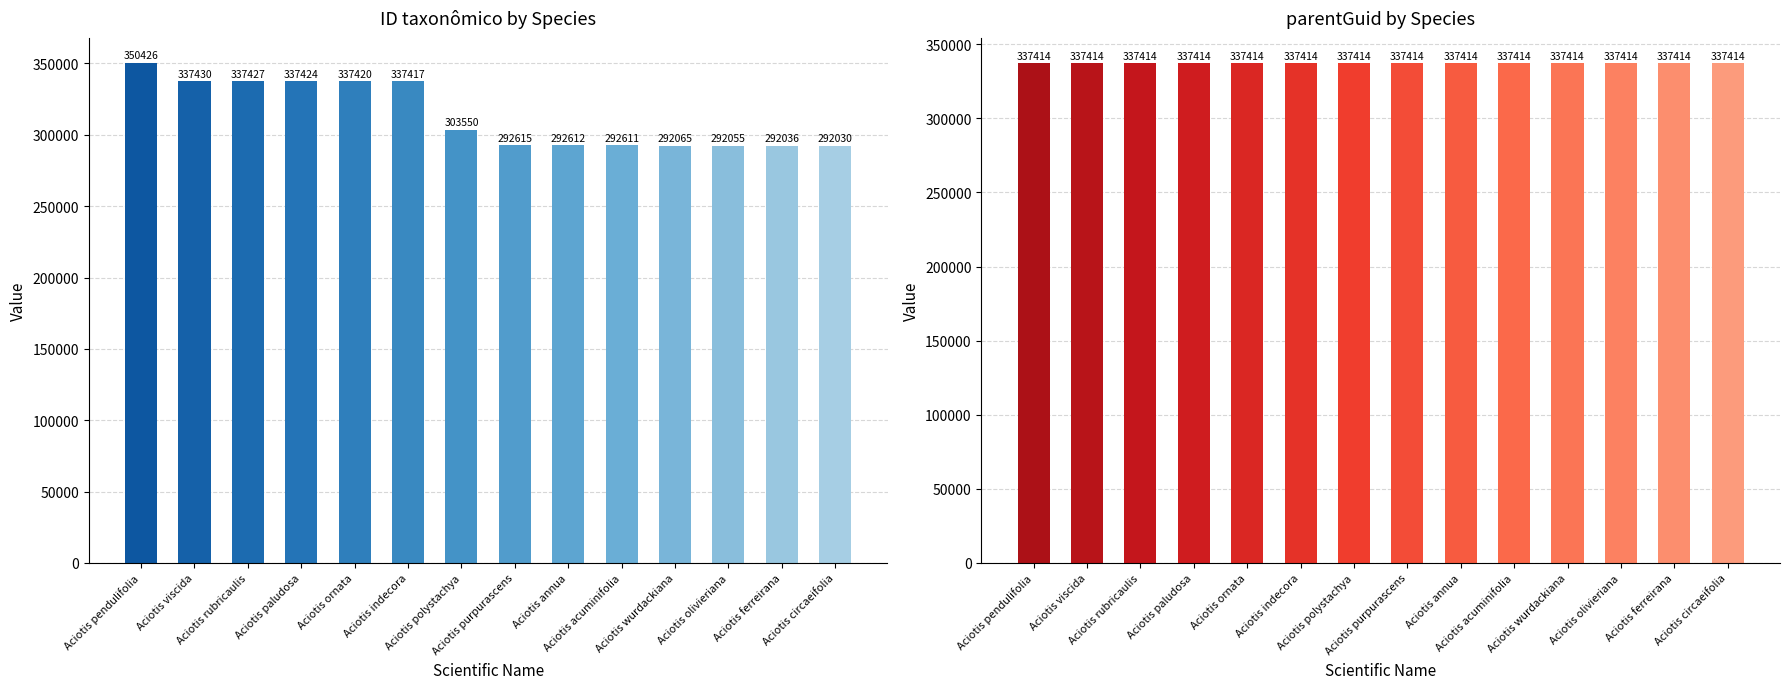

Between Aciotis acuminifolia and Aciotis wurdackiana, which series saw the biggest shift?

ID taxonômico